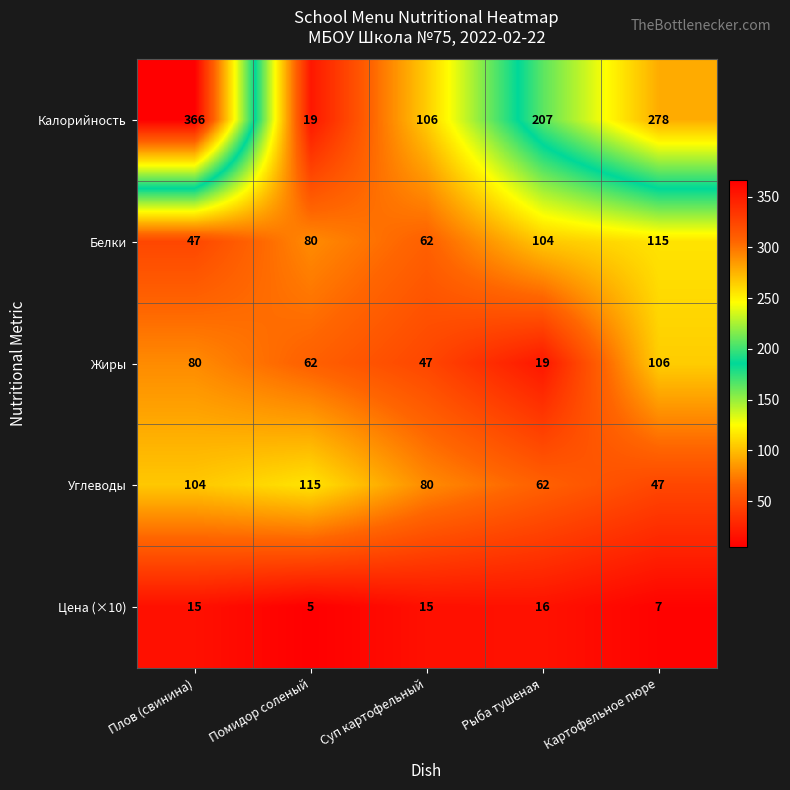

The Углеводы series shows 41 at Плов (свинина). True or false?

False